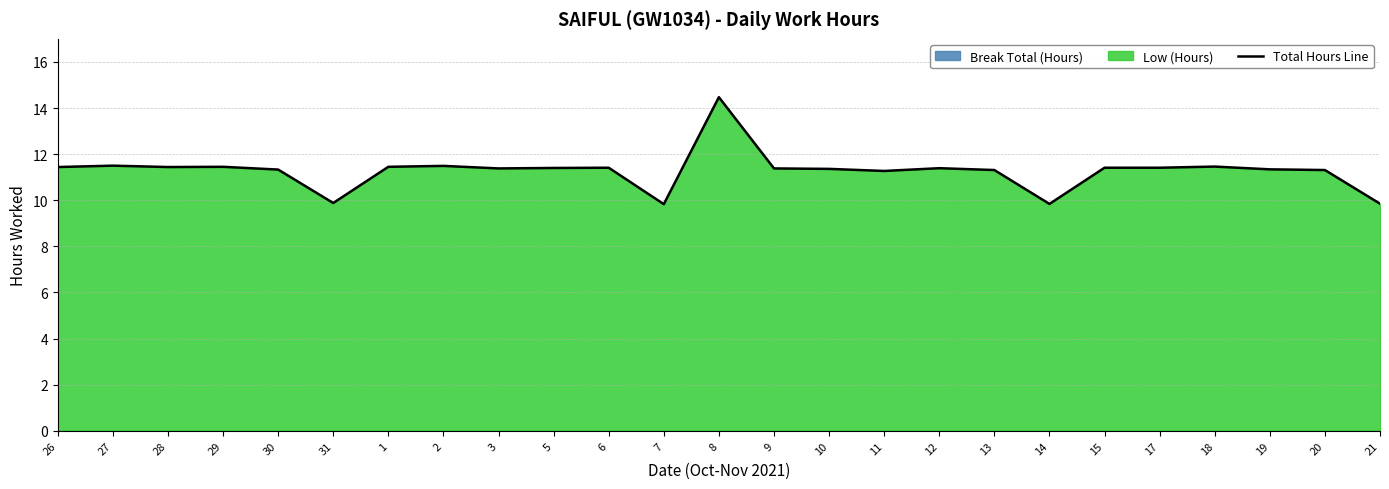

What is the difference between the maximum and minimum values?

4.6